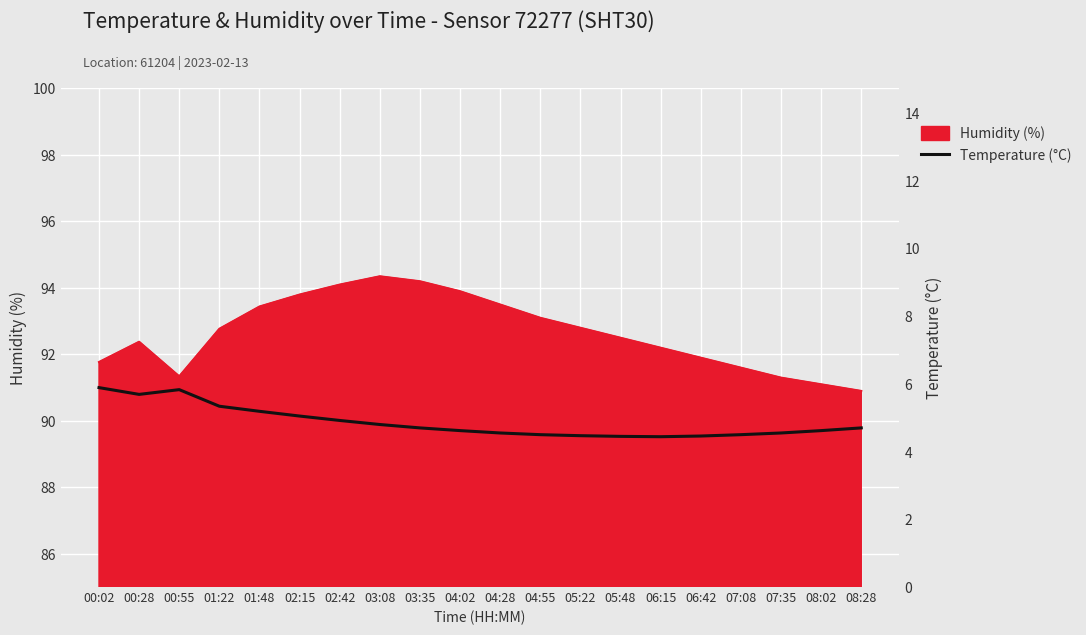

How many interior local peaks (higher than both neighbors) does the data have?

1